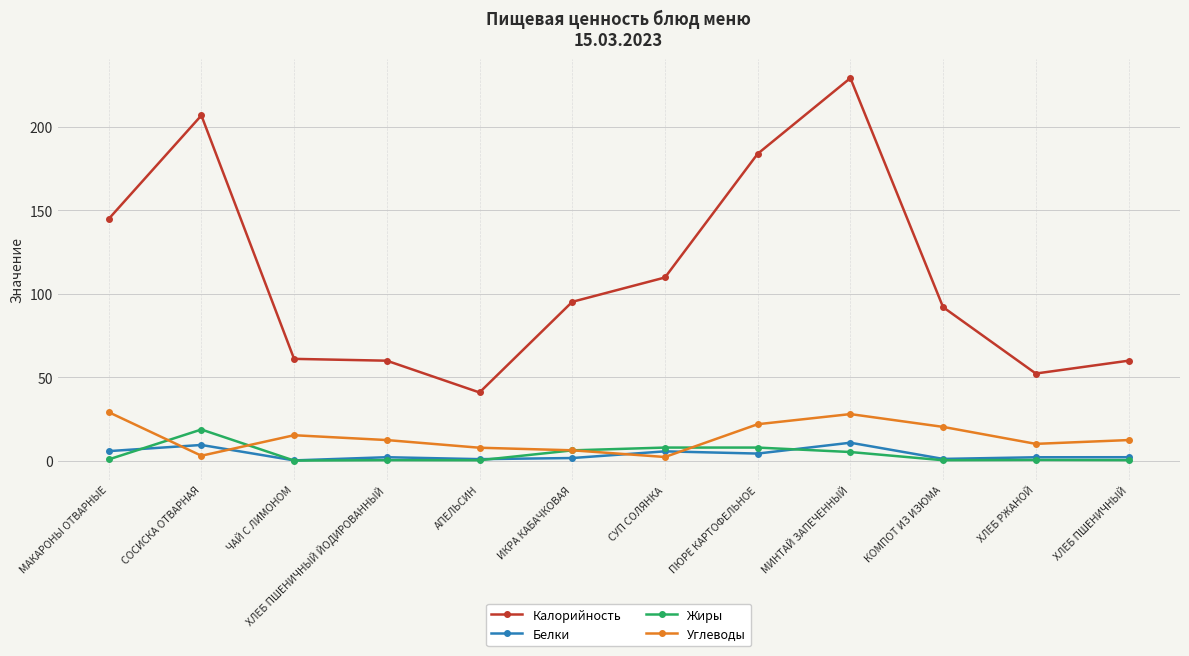

Which series changed the most between МИНТАЙ ЗАПЕЧЕННЫЙ and ХЛЕБ ПШЕНИЧНЫЙ?

Калорийность